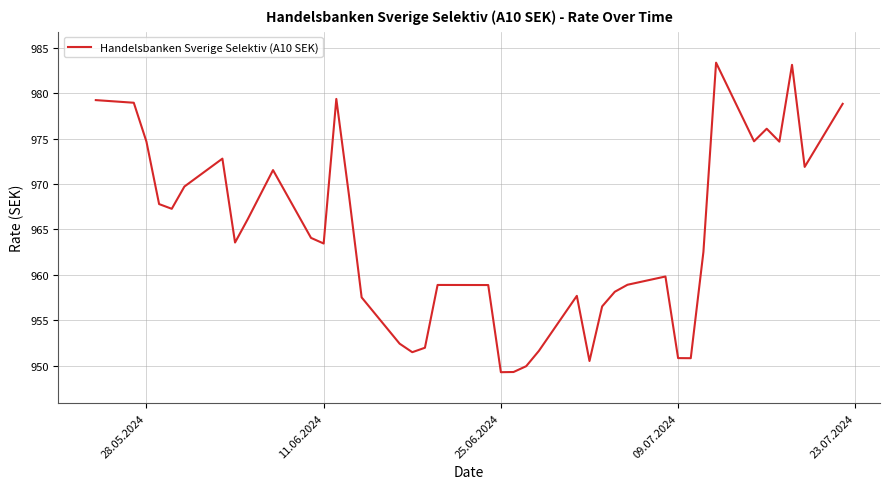

What is the maximum value shown in the chart?

983.4